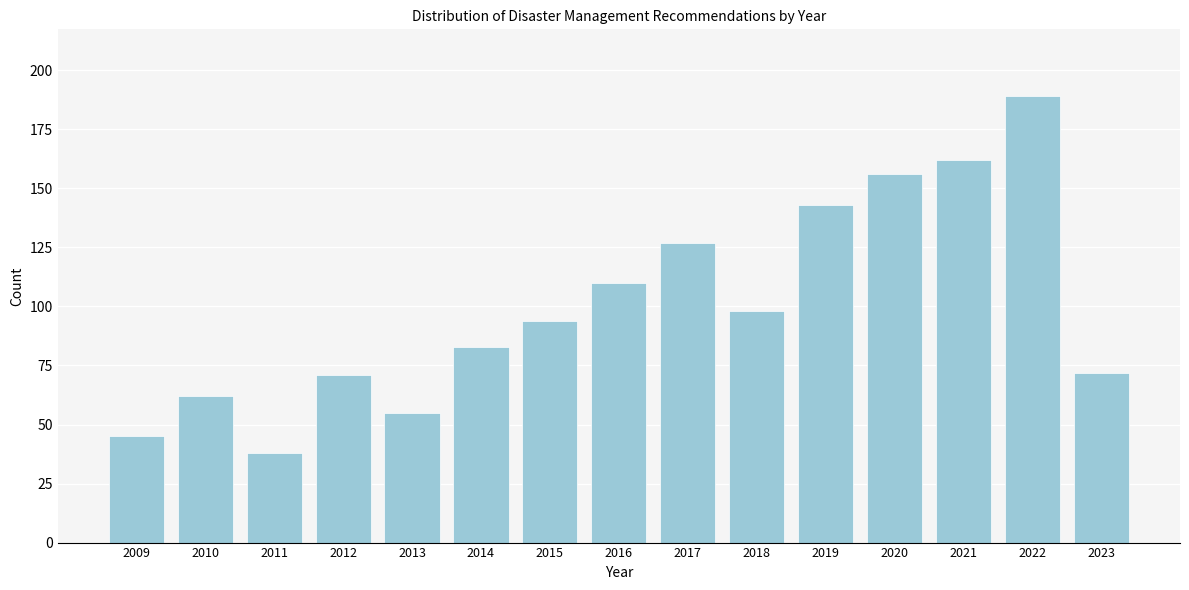

Reading right to left, list all the values displayed in this chart.

72	189	162	156	143	98	127	110	94	83	55	71	38	62	45